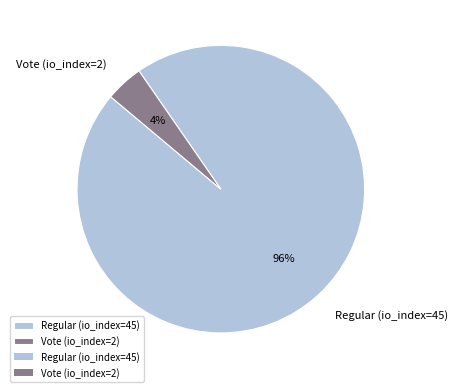

Is it true that Vote (io_index=2) is 4% of the pie?

True